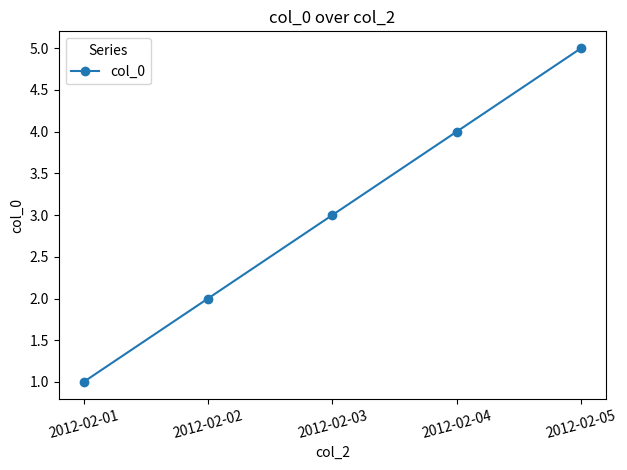

What is the difference between the maximum and second lowest values?

3